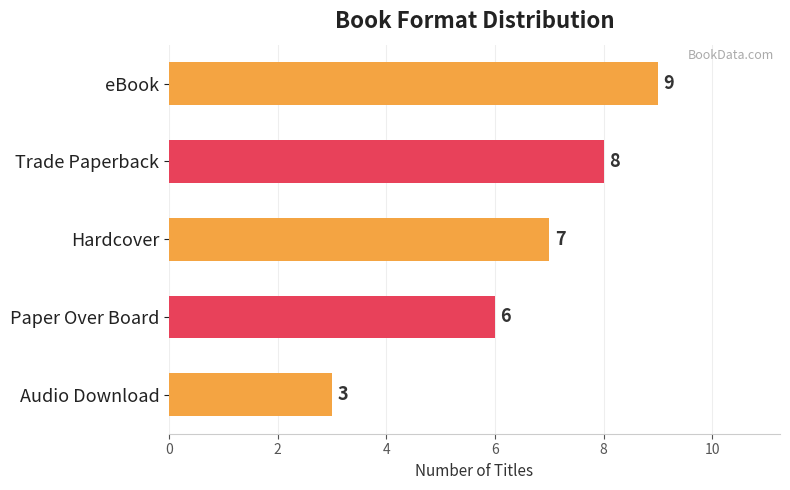

What is the change in value from Paper Over Board to Audio Download?

-3